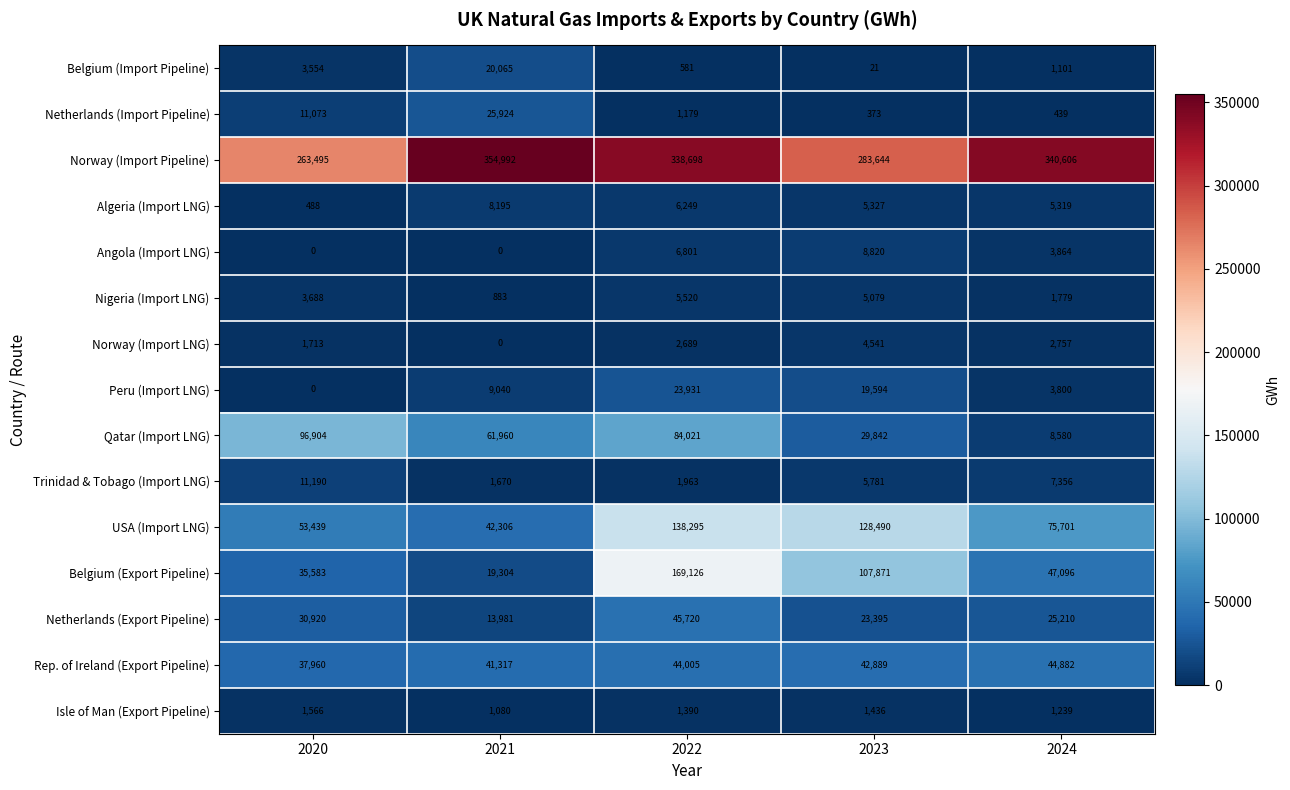

What is the difference between the highest and lowest values at 2020?

263495